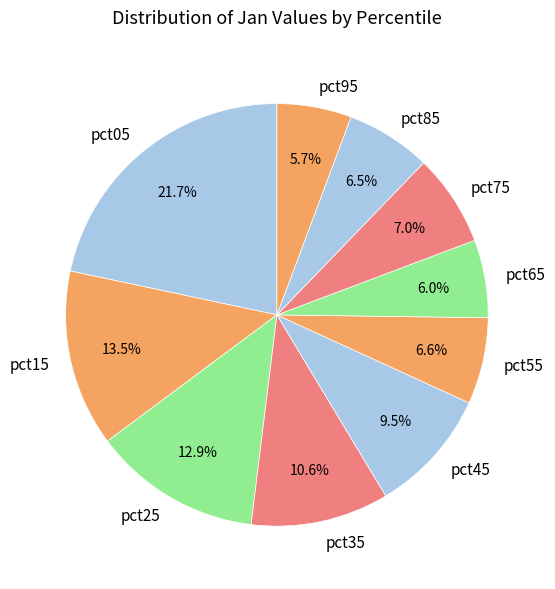

Is the sum of pct75 and pct25 greater than half?

No